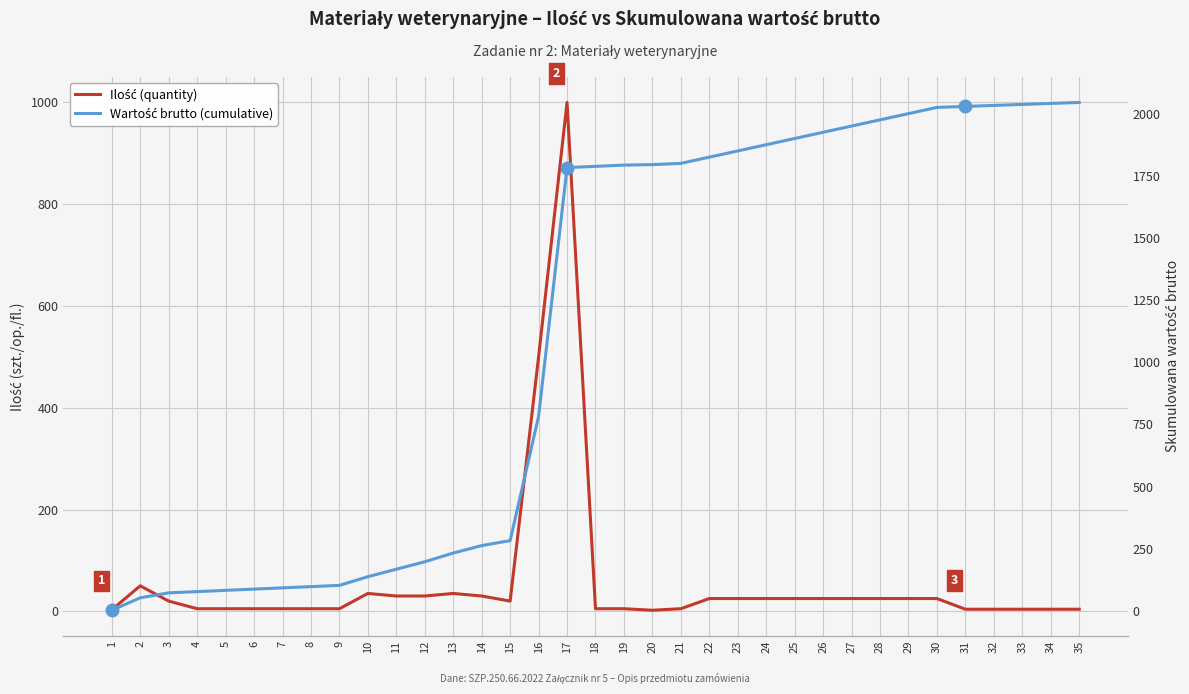

Where is Wartość brutto (cumulative) nearest to the value 1024?

16